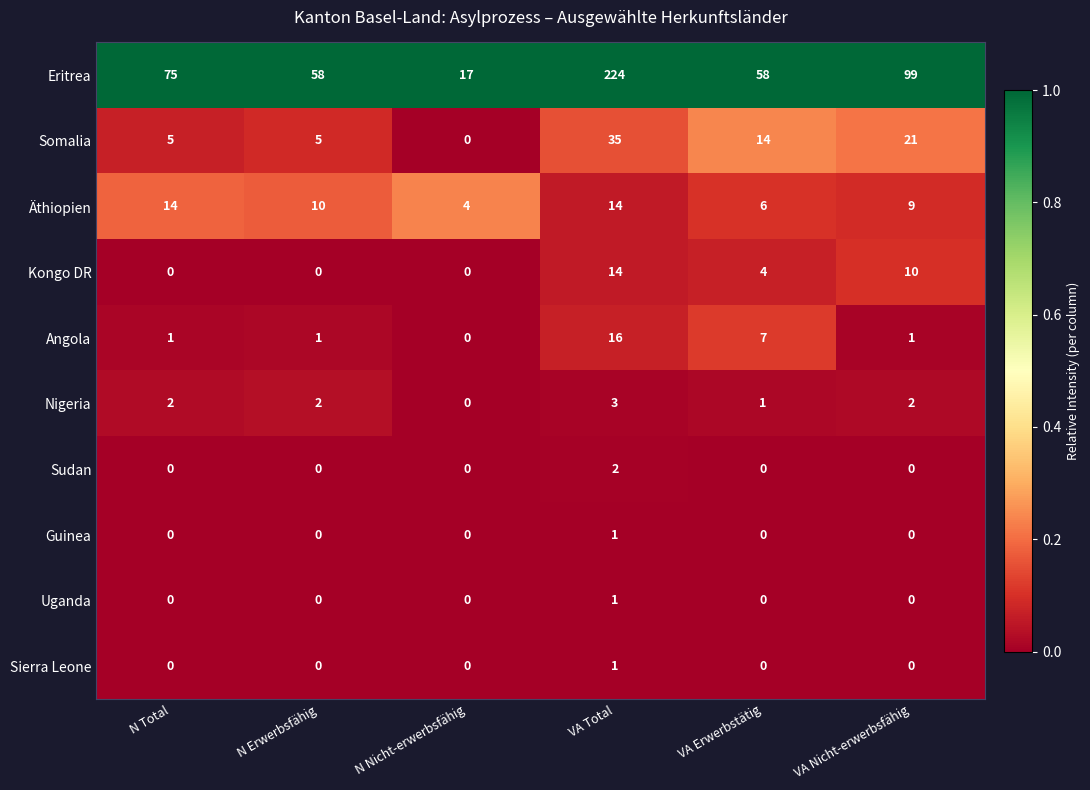

Which series has the widest spread of values?

Eritrea